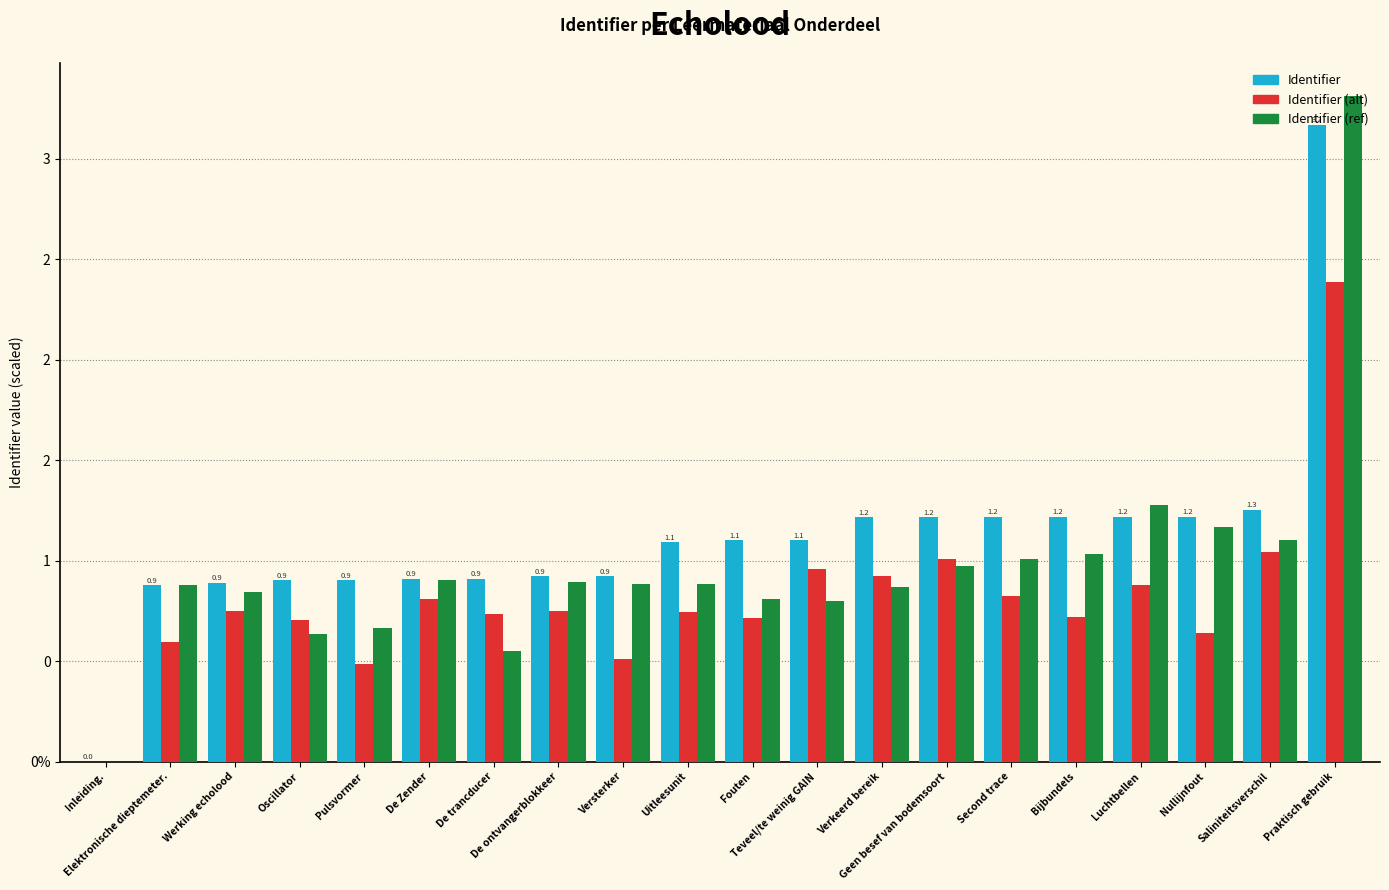

Is it true that Identifier (ref) equals 0.0 at Inleiding.?

True